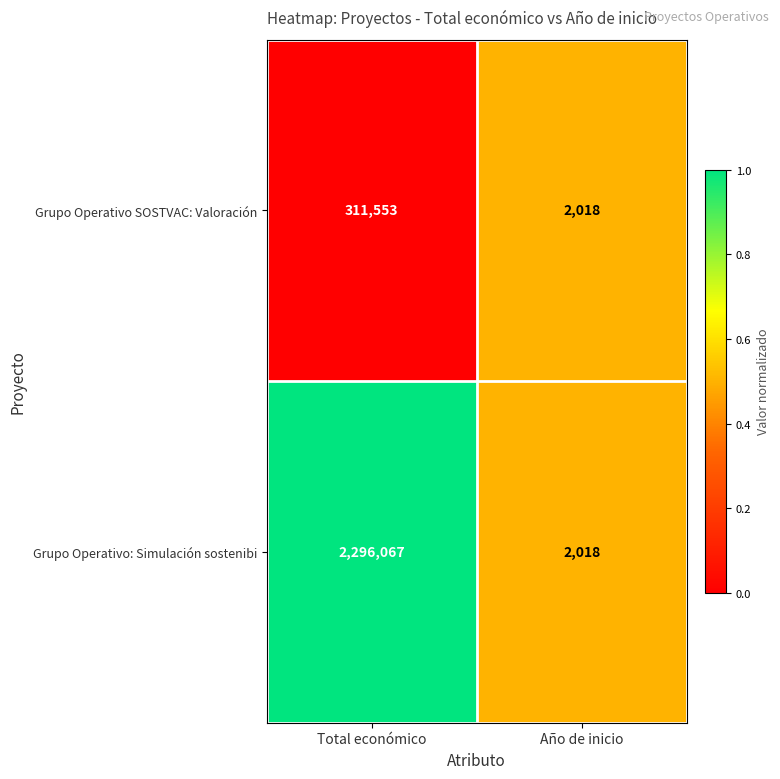

Which label corresponds to the smallest value in the chart?

Año de inicio